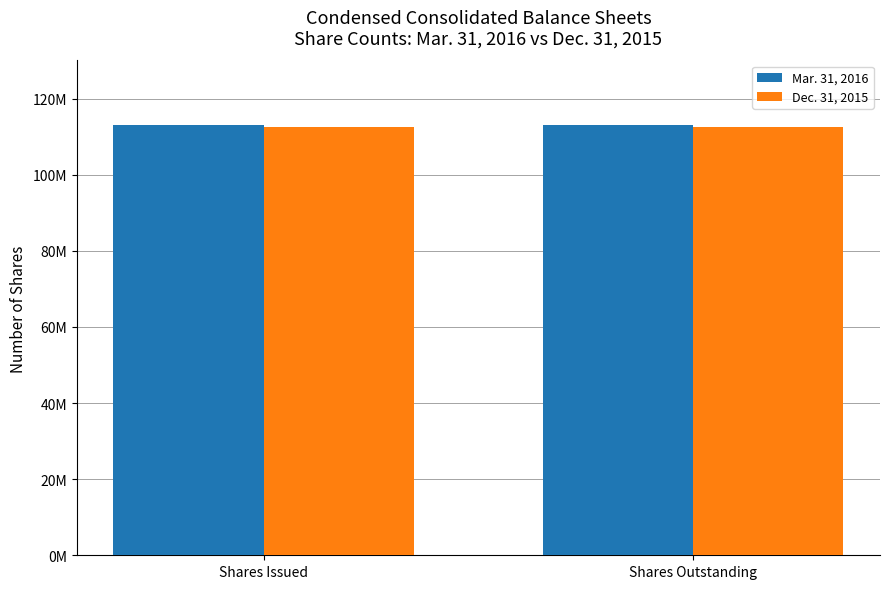

Rank the series by their average value, from highest to lowest.

Mar. 31, 2016, Dec. 31, 2015